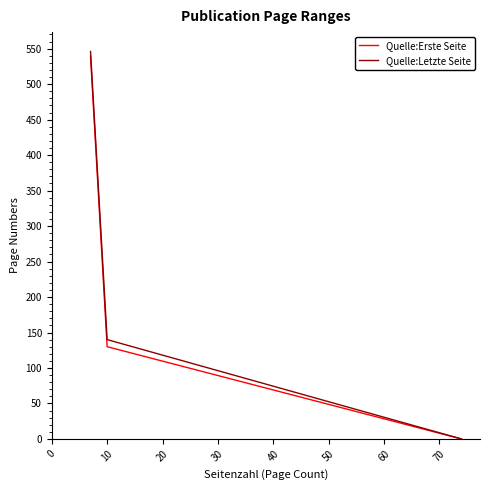

List the series in order of their peak value, lowest first.

Quelle:Erste Seite, Quelle:Letzte Seite